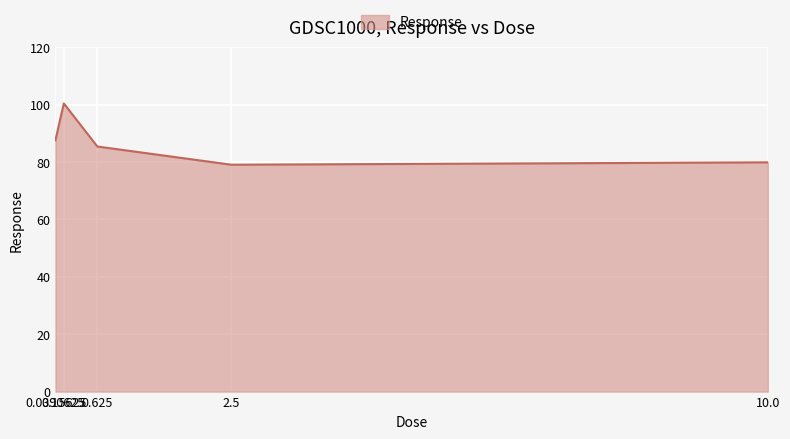

True or false: the data has more than 0 interior local peaks.

True